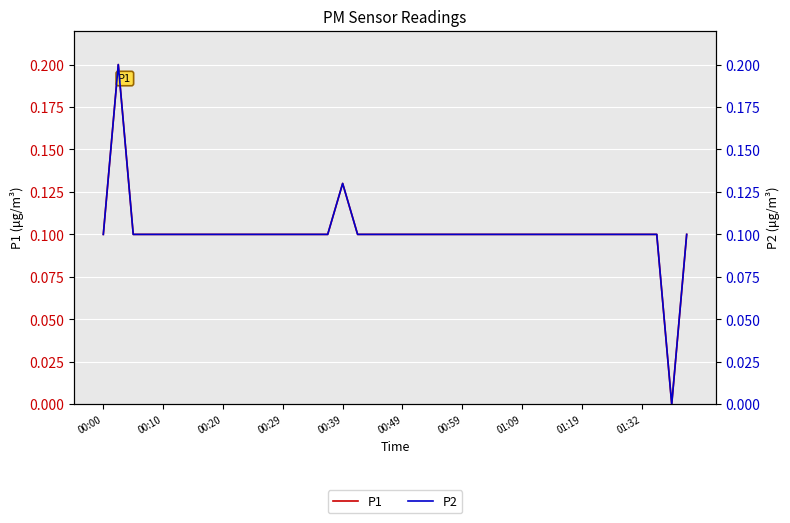

Rank the series at 38 from highest to lowest value.

P1, P2